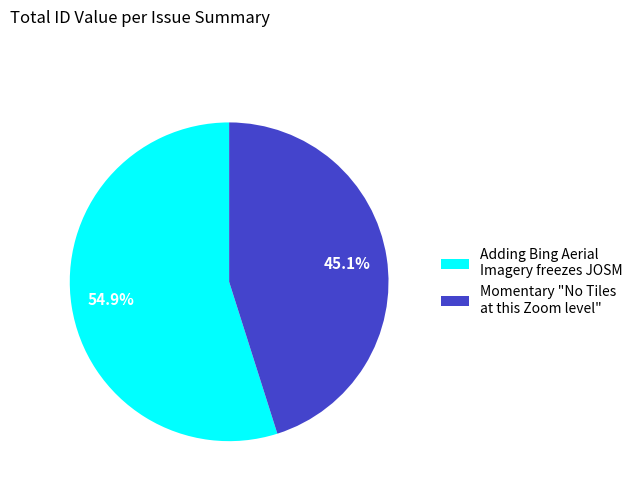

How much of the chart is everything except Momentary "No Tiles at this Zoom level"?

54.9%